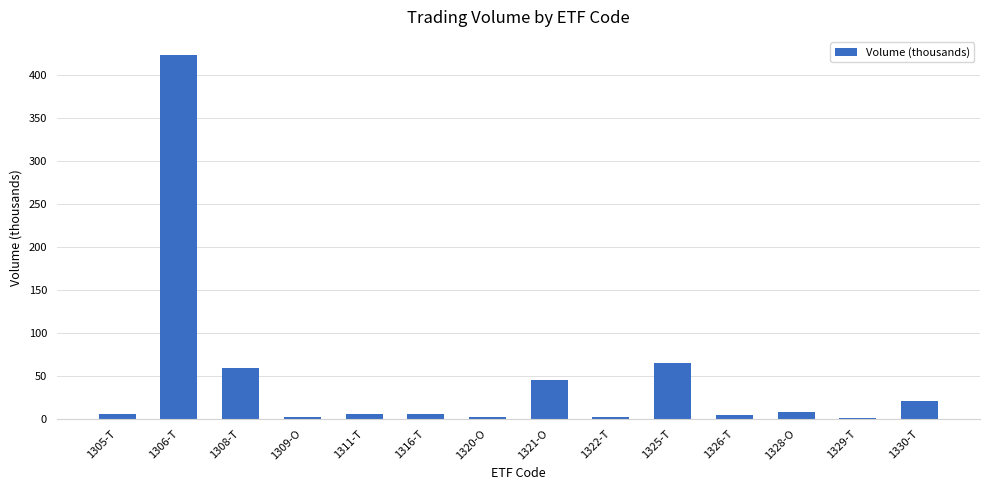

Is it true that the value at 1306-T is 422.6?

True